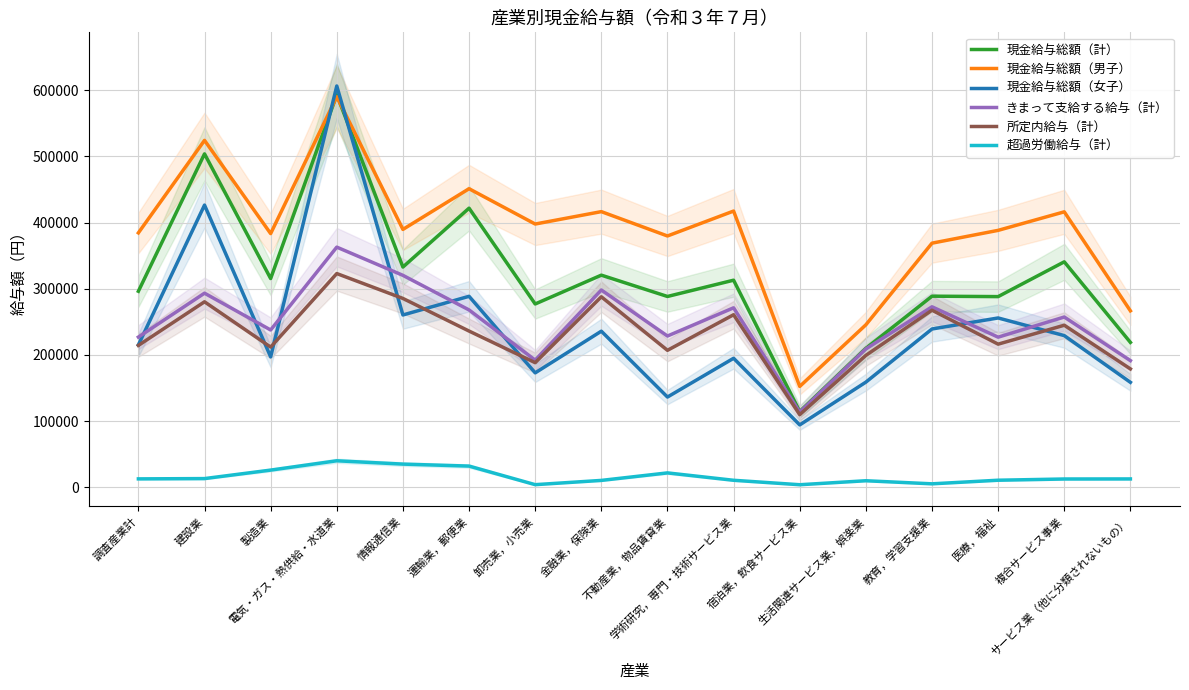

What is the approximate value of 現金給与総額（計） at 学術研究，専門・技術サービス業?

312892